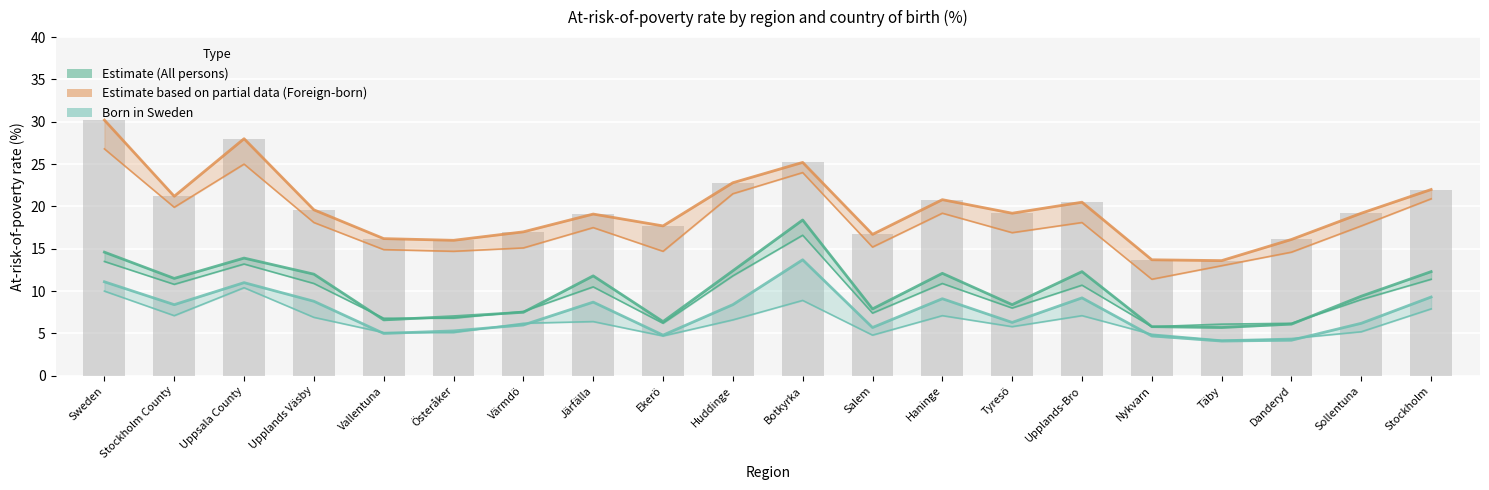

Rank the series at Upplands Väsby from highest to lowest value.

Foreign-born (All), Foreign-born (20+), All persons (All), All persons (20+), Born in Sweden (All), Born in Sweden (20+)